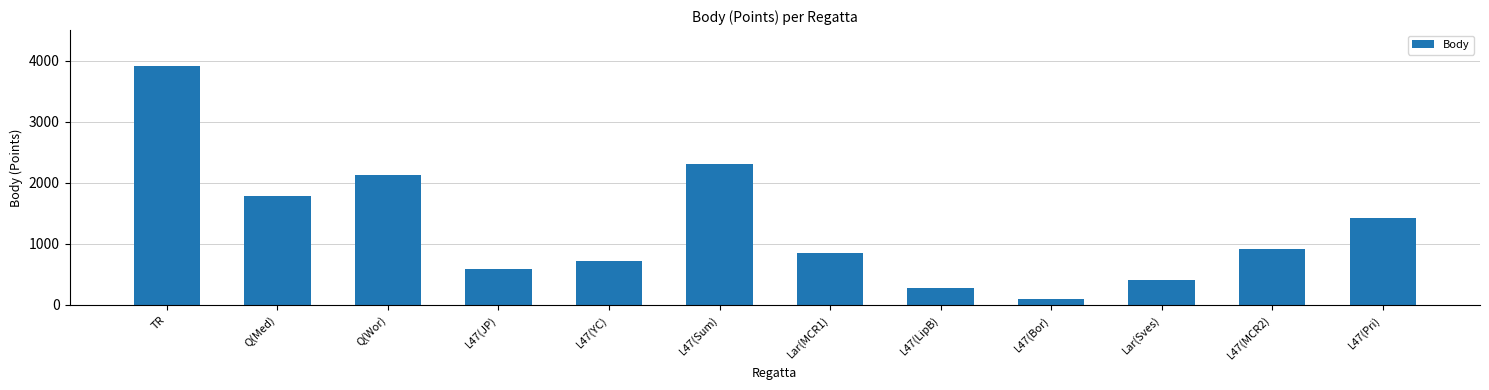

What is the average value?

1286